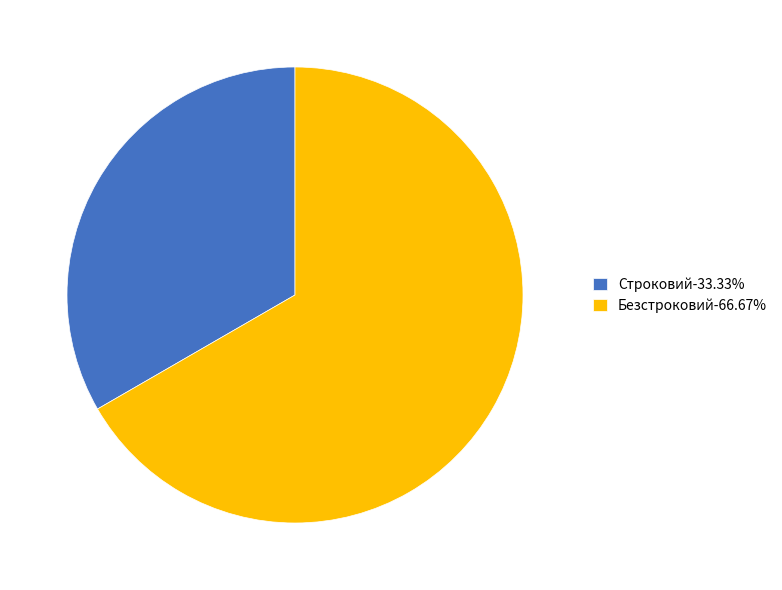

Which slice is the smallest?

Строковий